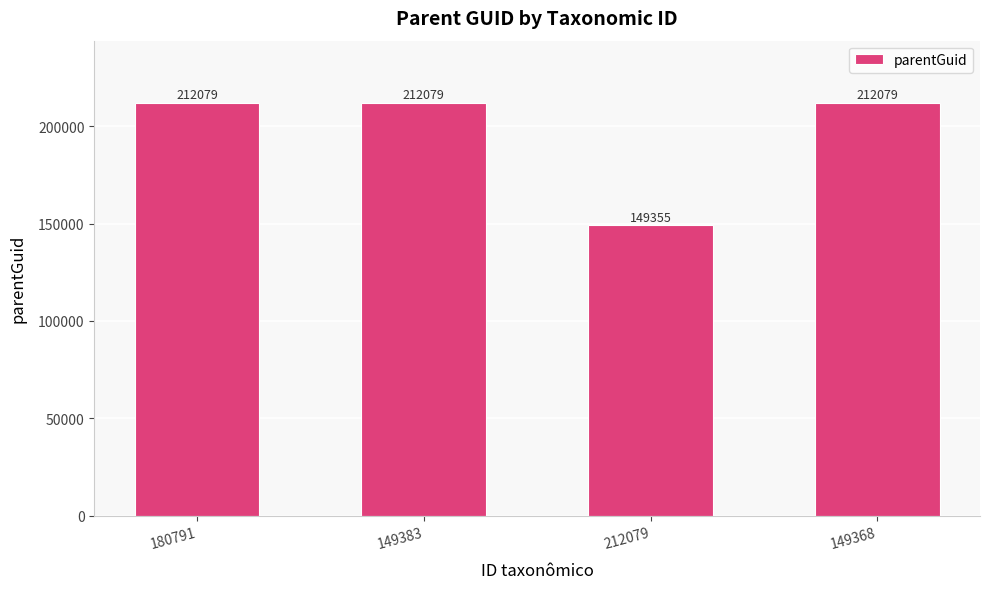

What is the minimum value shown in the chart?

149355